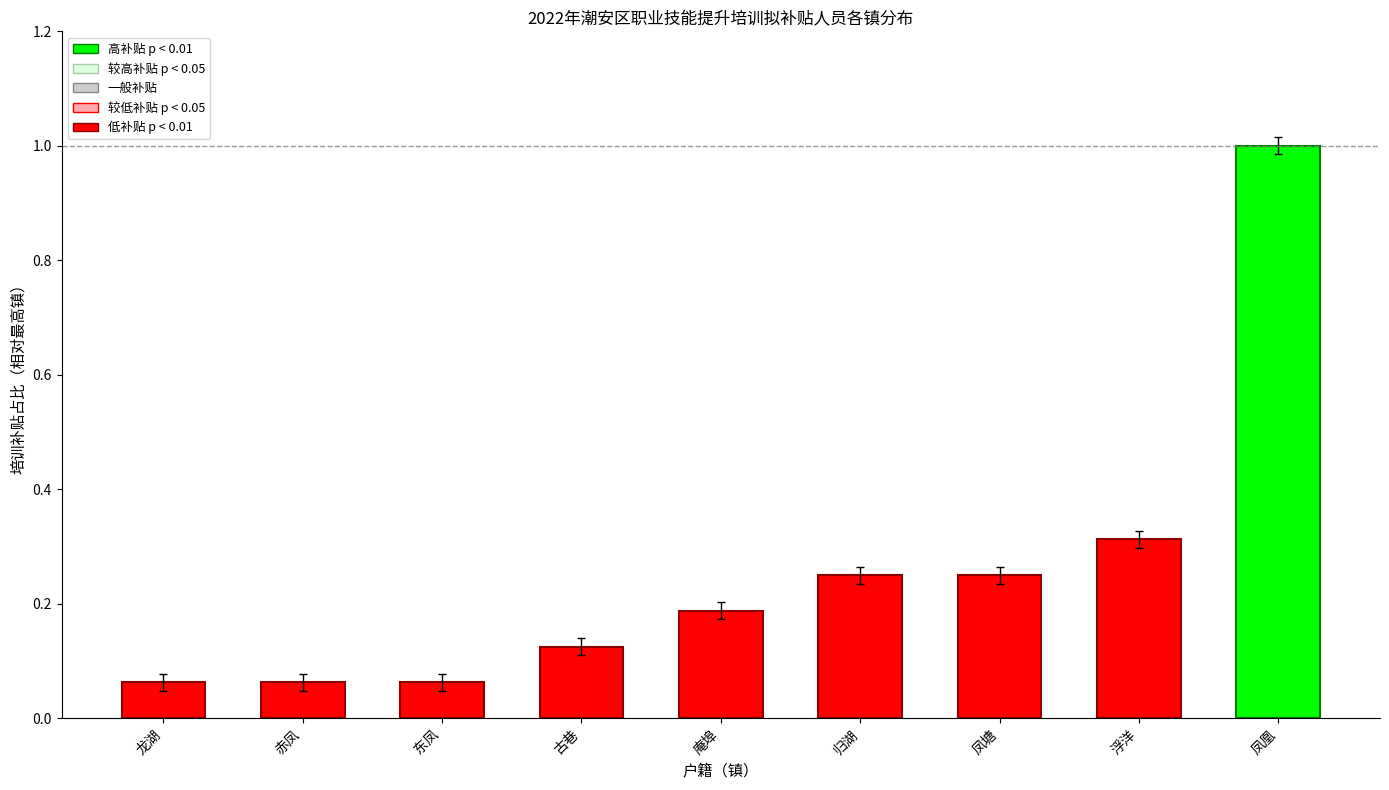

Are the bars grouped side by side (vs. stacked)?

No